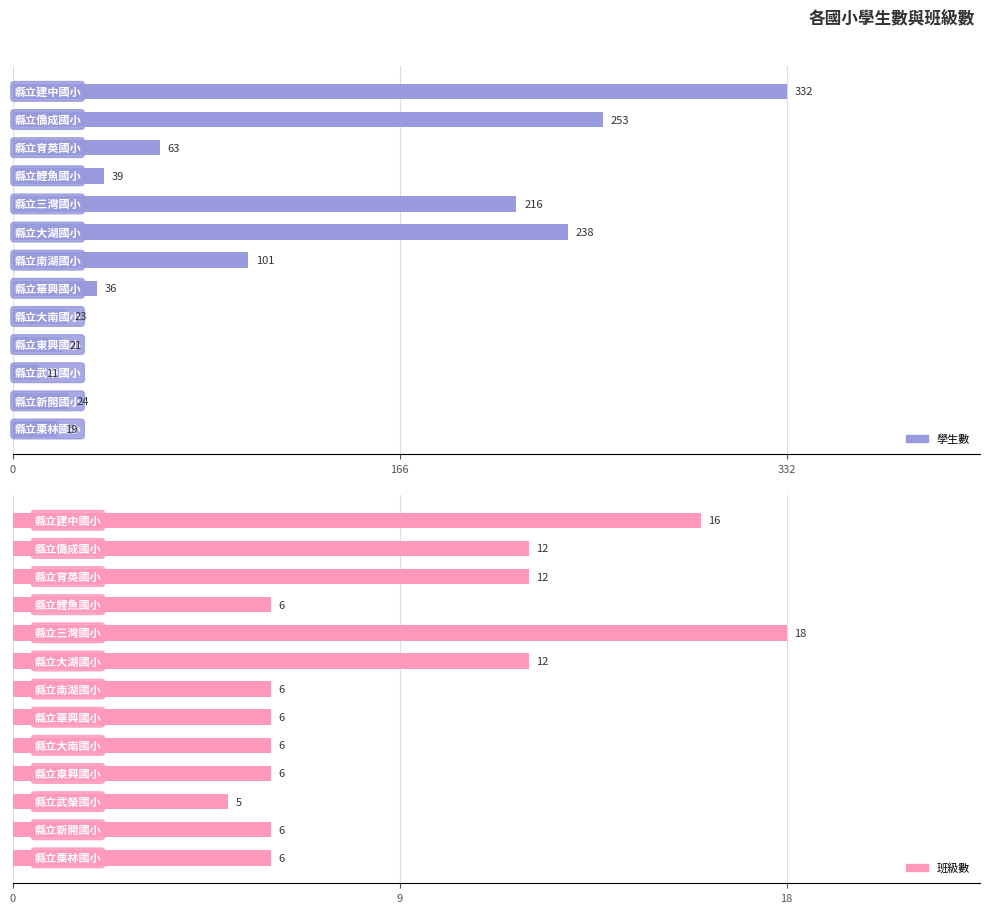

Between 332 and 3, which series saw the biggest shift?

學生數